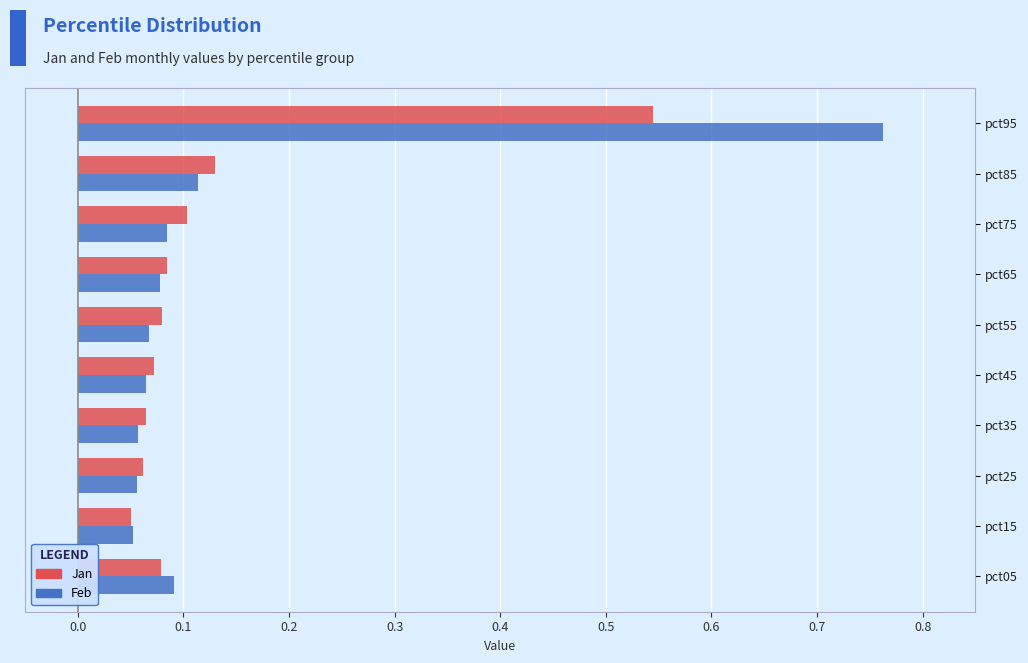

Which series has the largest total across all categories?

Feb